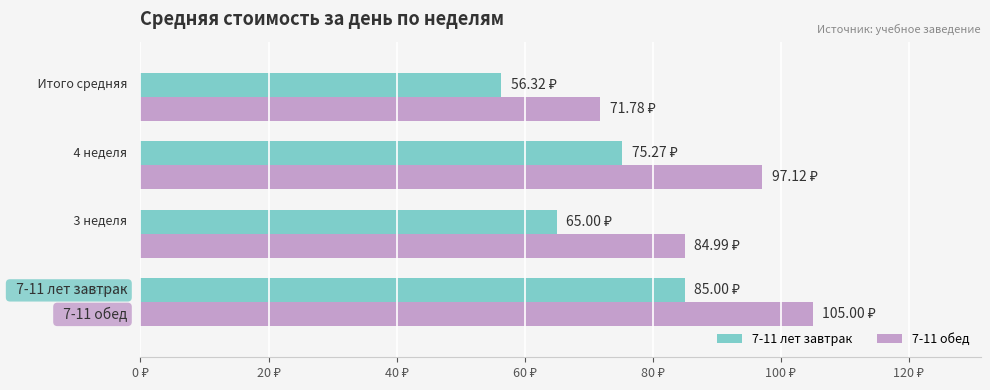

List the series in order of their overall mean, highest first.

7-11 обед, 7-11 лет завтрак